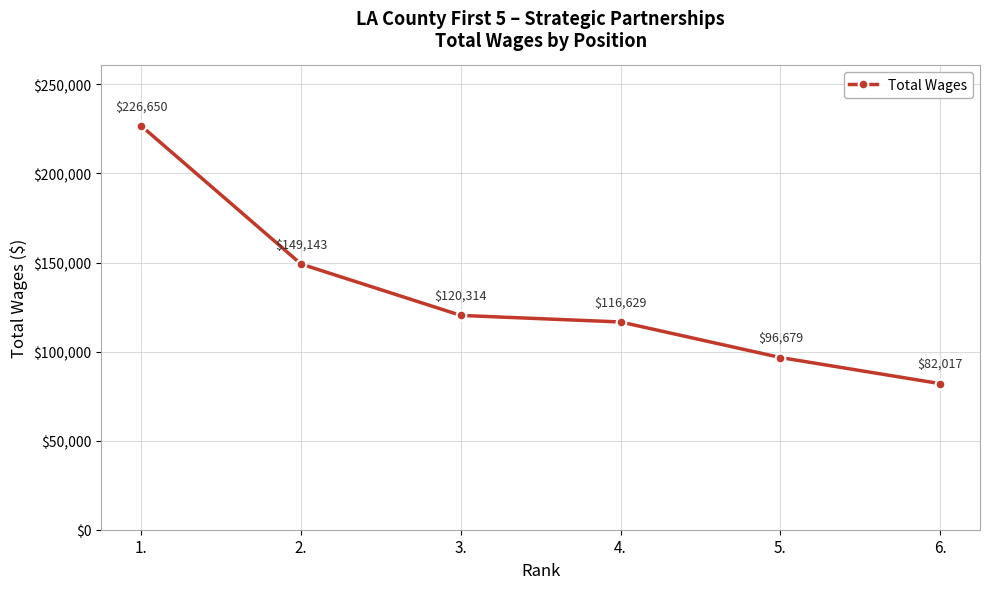

What is the change in value from 2. to 6.?

-67126